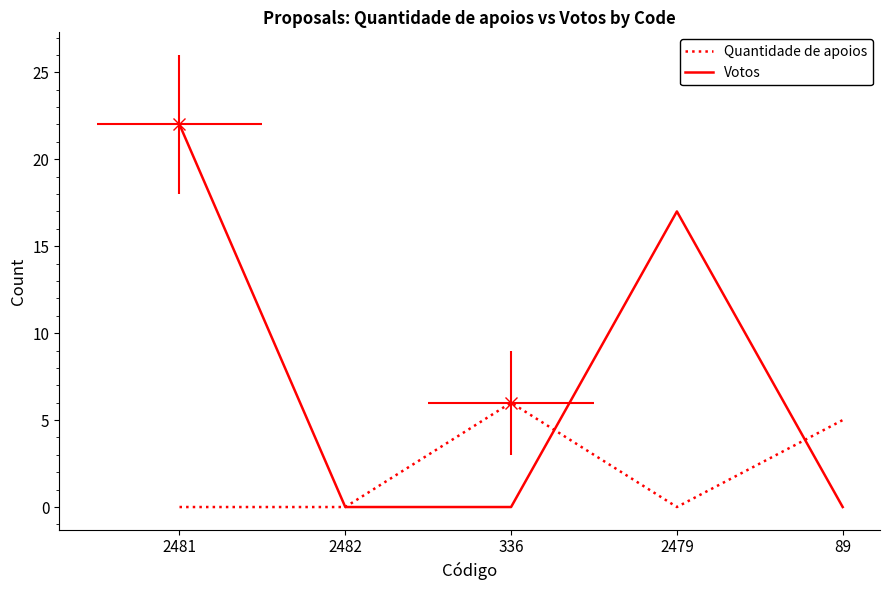

At which label is Quantidade de apoios closest to 3?

89